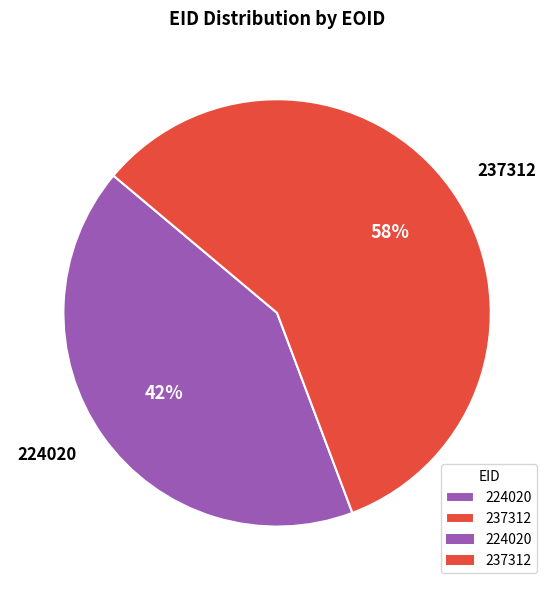

Does 237312 account for over 50% of the chart?

Yes